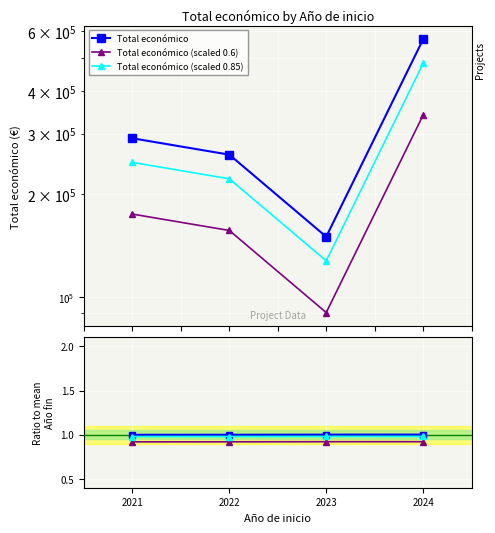

What is the total value across all series at 2023?

367502.9